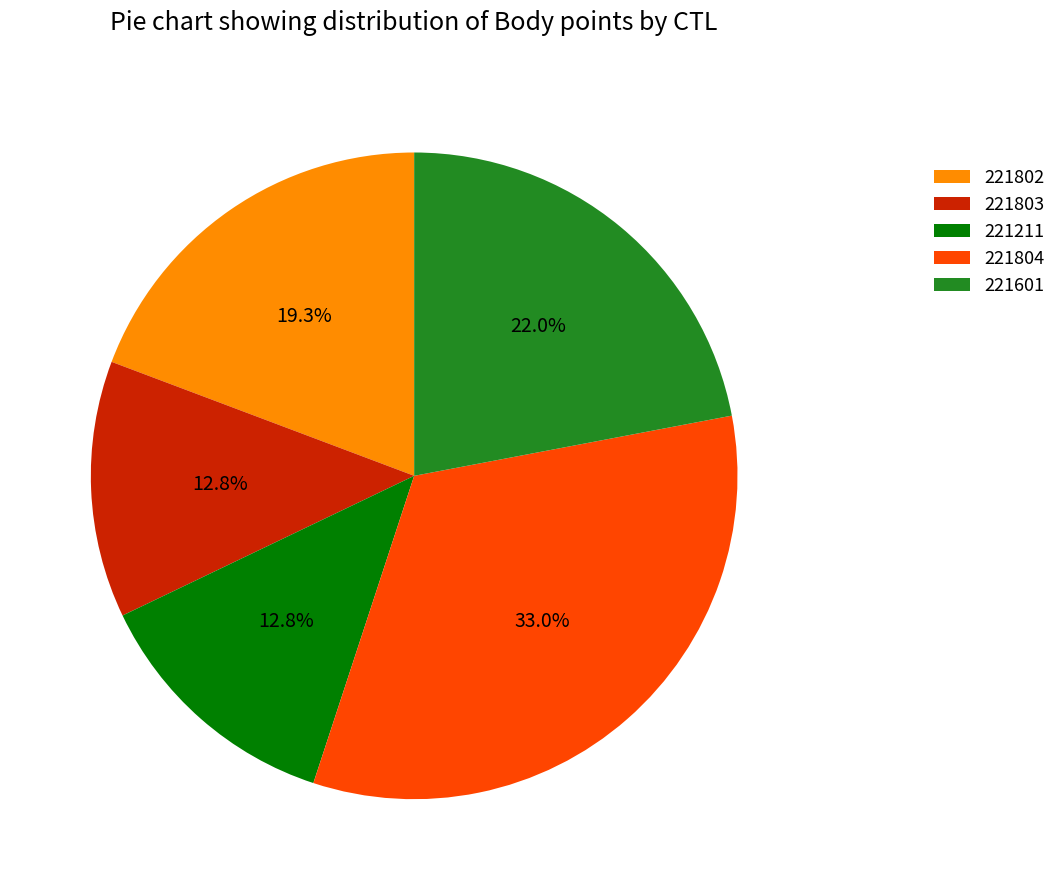

To the nearest percent, what is the combined percentage of 221601 and 221804?

55%